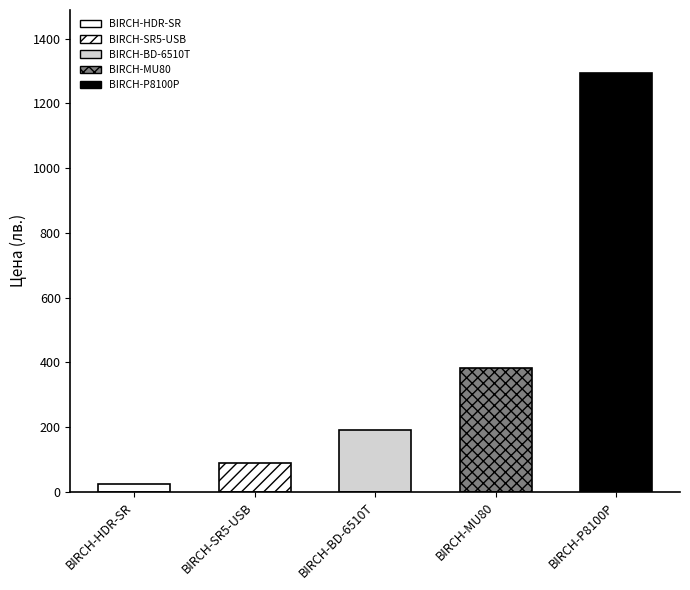

What is the minimum value shown in the chart?

24.0